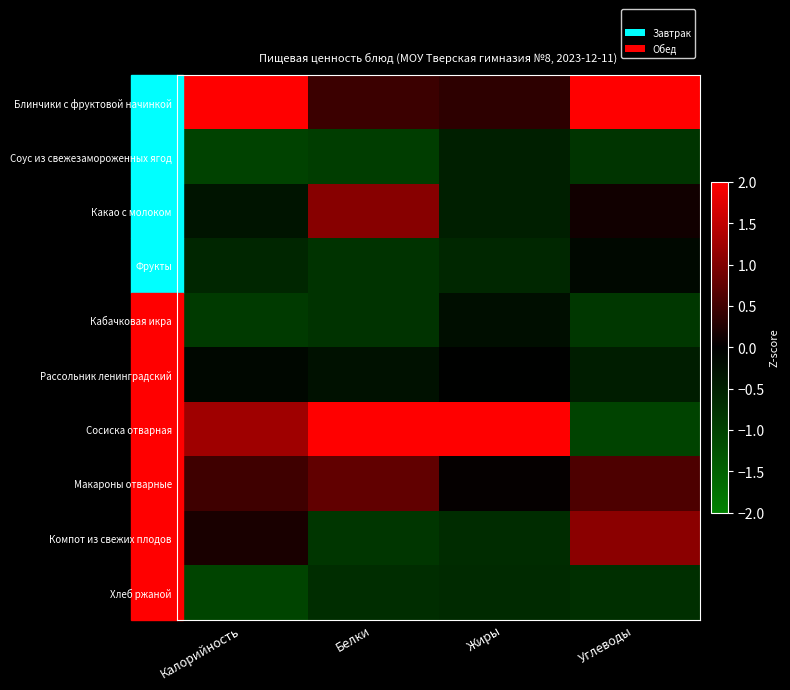

At Жиры, list the series in order from smallest to largest.

Компот из свежих плодов, Хлеб ржаной, Фрукты, Соус из свежезамороженных ягод, Какао с молоком, Кабачковая икра, Рассольник ленинградский, Макароны отварные, Блинчики с фруктовой начинкой, Сосиска отварная